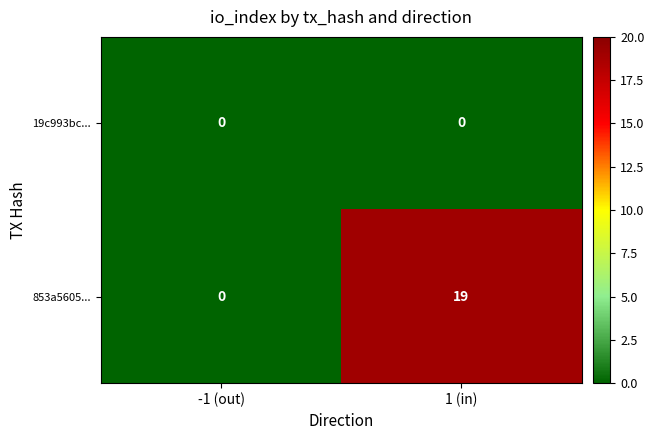

What is the greatest value displayed?

19